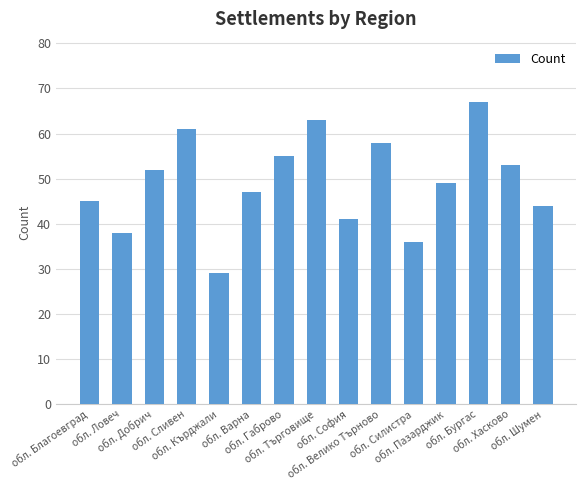

Reading right to left, list all the values displayed in this chart.

обл. Шумен=44	обл. Хасково=53	обл. Бургас=67	обл. Пазарджик=49	обл. Силистра=36	обл. Велико Търново=58	обл. София=41	обл. Търговище=63	обл. Габрово=55	обл. Варна=47	обл. Кърджали=29	обл. Сливен=61	обл. Добрич=52	обл. Ловеч=38	обл. Благоевград=45